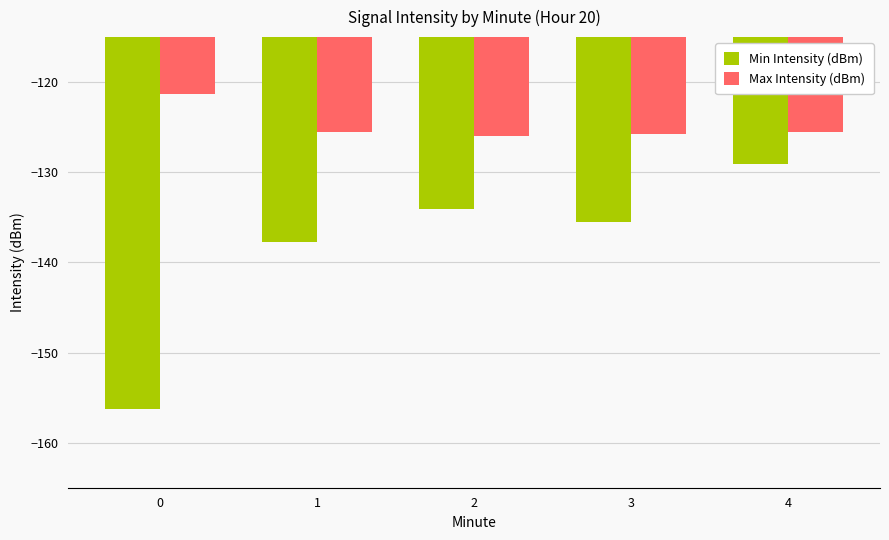

The Max Intensity (dBm) series shows -168.5 at 3. True or false?

False